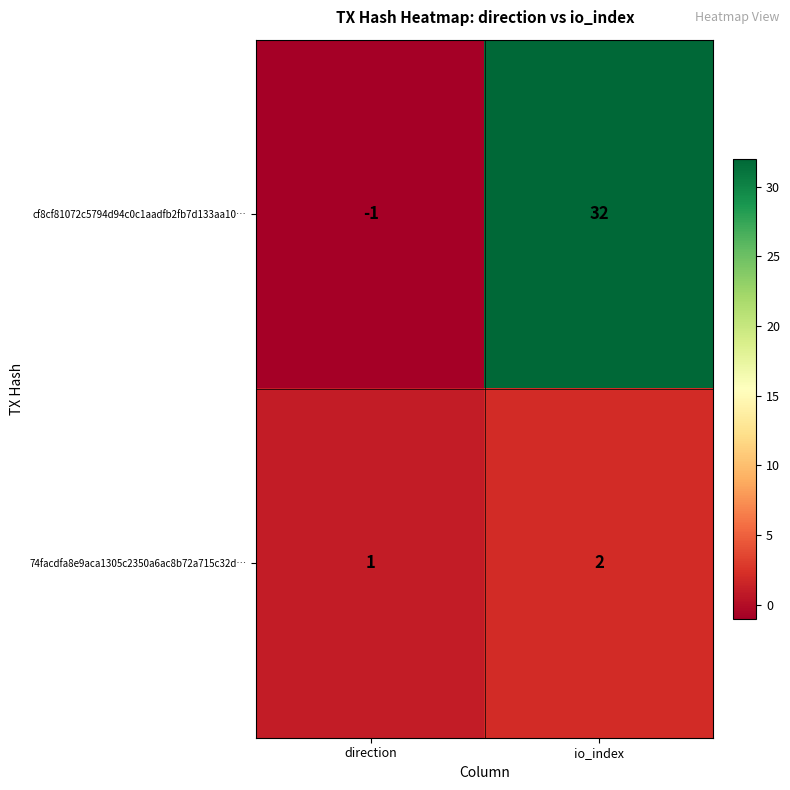

Reading left to right, transcribe all the data shown in this chart.

cf8cf81072c5794d94c0c1aadfb2fb7d133aa10…: direction=-1	io_index=32
74facdfa8e9aca1305c2350a6ac8b72a715c32d…: direction=1	io_index=2